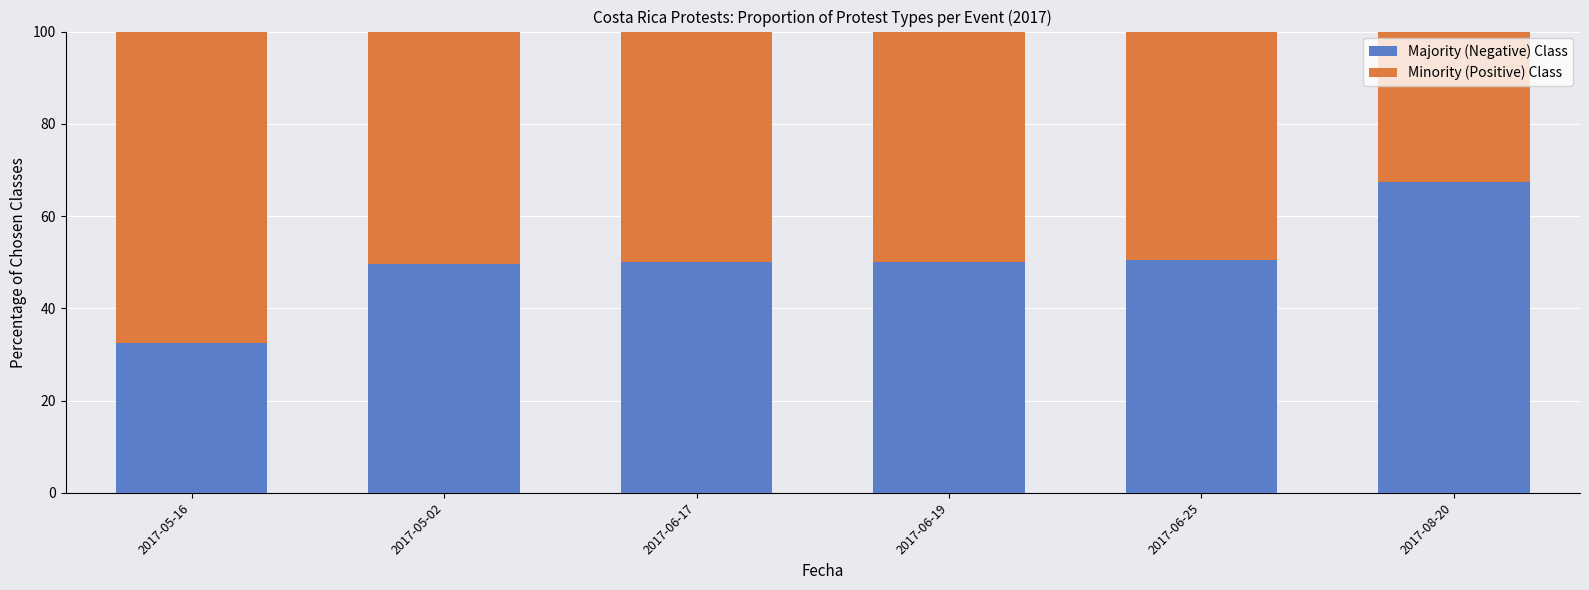

What is the total value across all series at 2017-06-17?

100.0